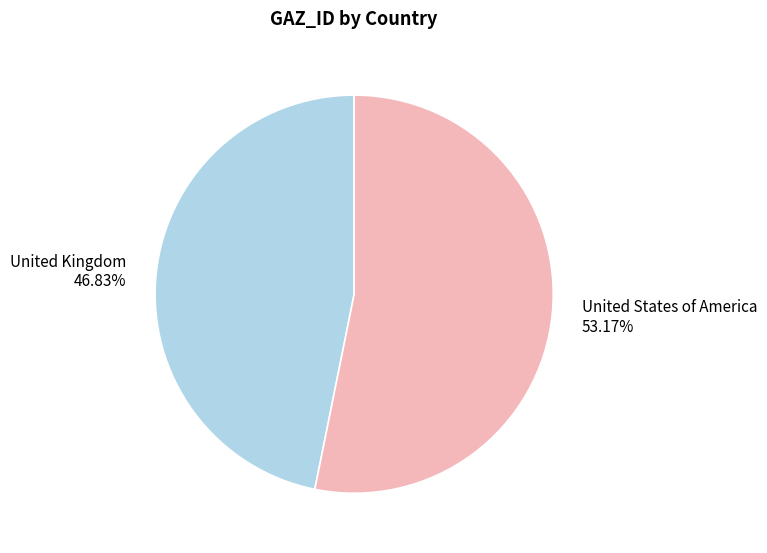

To the nearest percent, what portion does United Kingdom represent?

47%